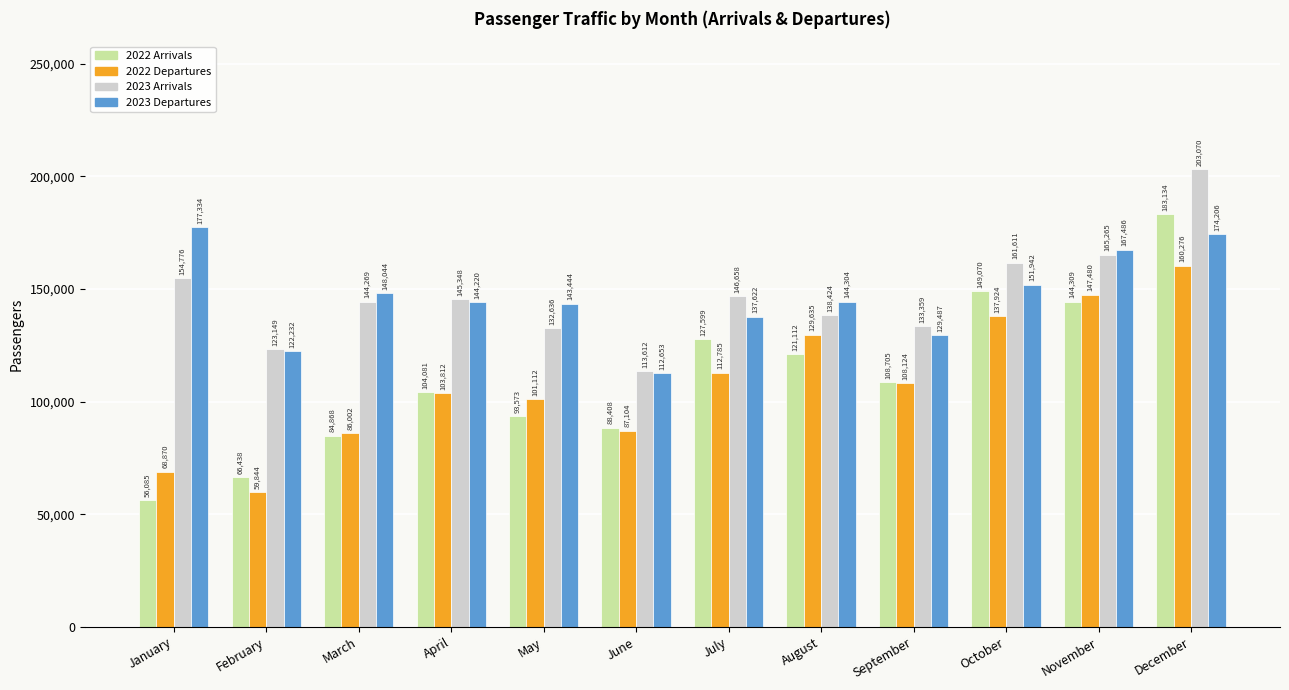

Which series has the largest total across all categories?

2023 Arrivals